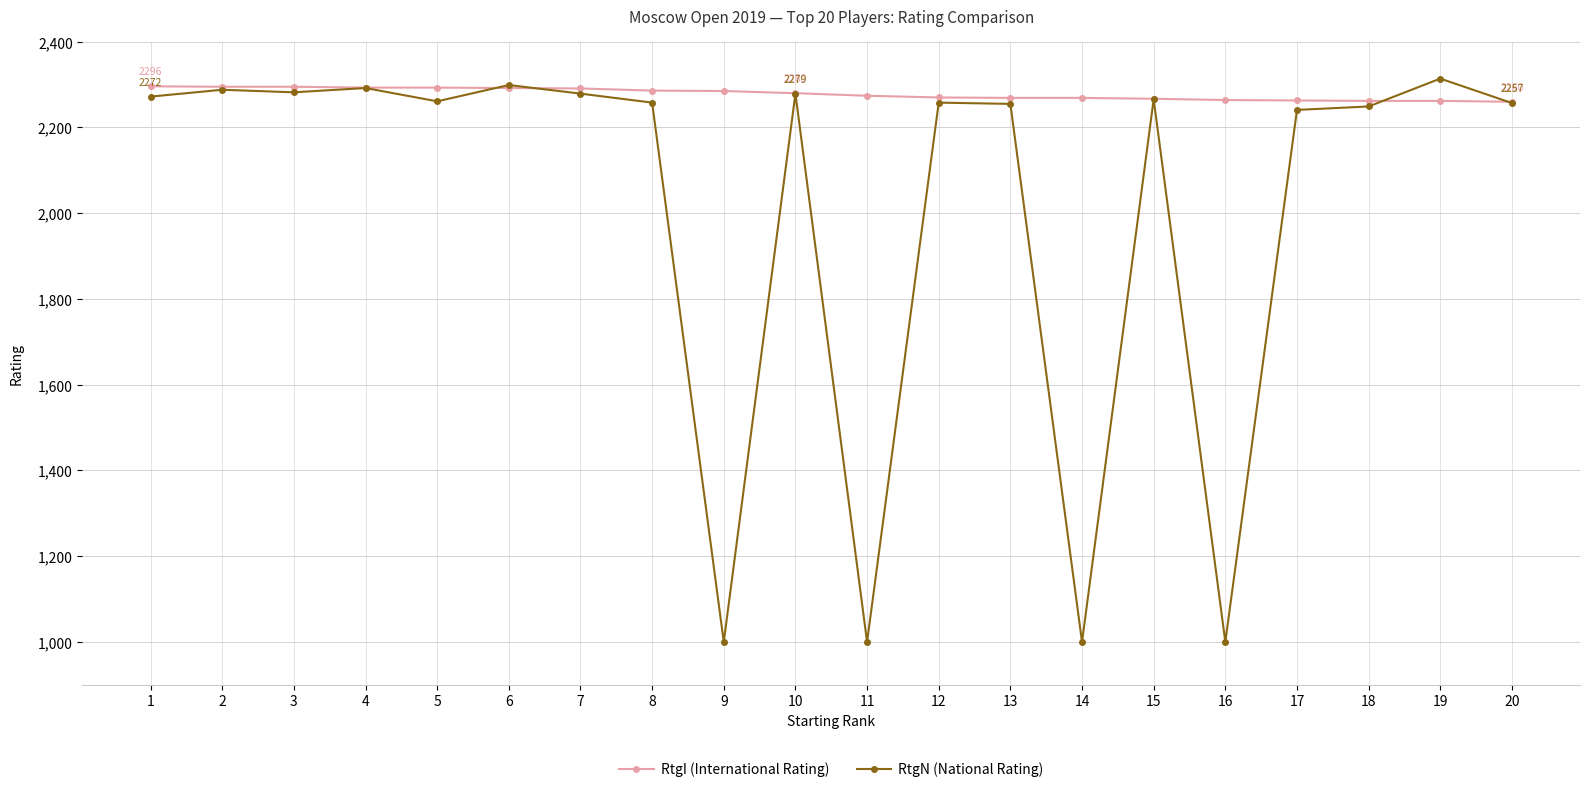

The value of RtgI (International Rating) at 8 is 1025. True or false?

False